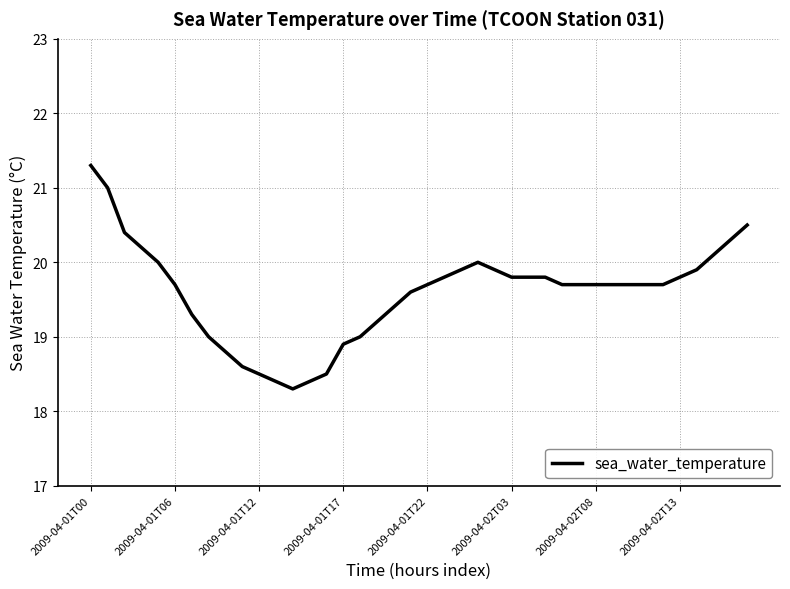

What is the maximum value shown in the chart?

21.3